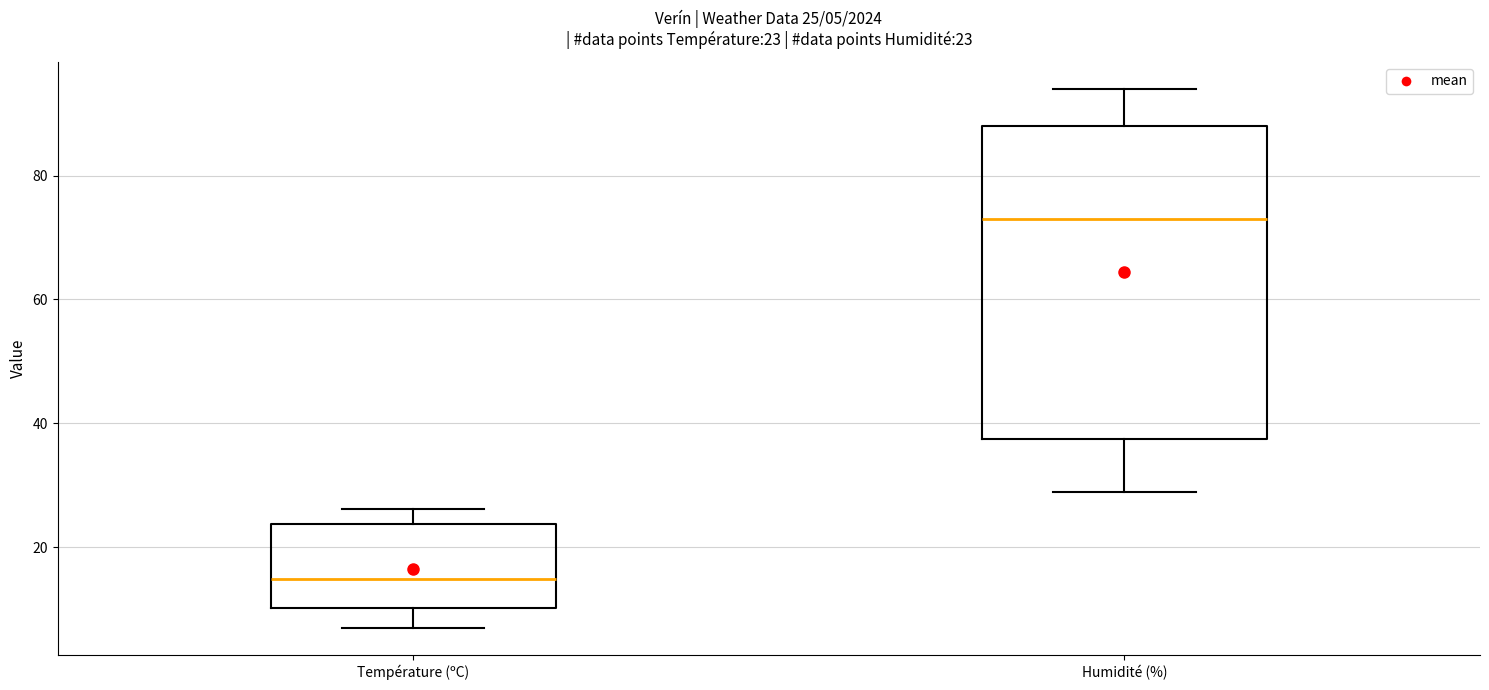

Which box's median line is the lowest?

Température (ºC)